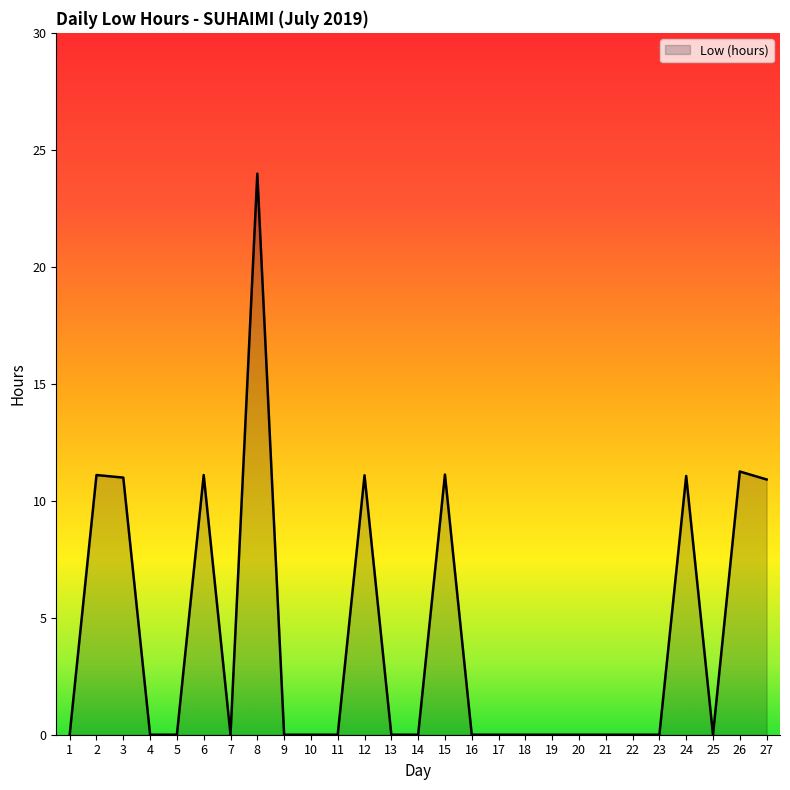

Which has a higher value, 14 or 3?

3